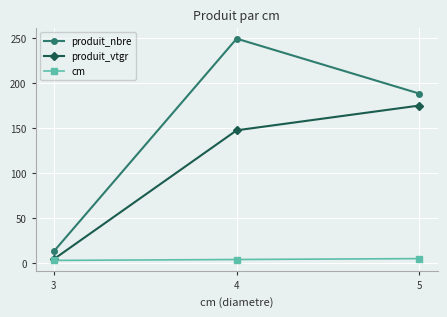

What is the minimum value for produit_nbre?

13.0